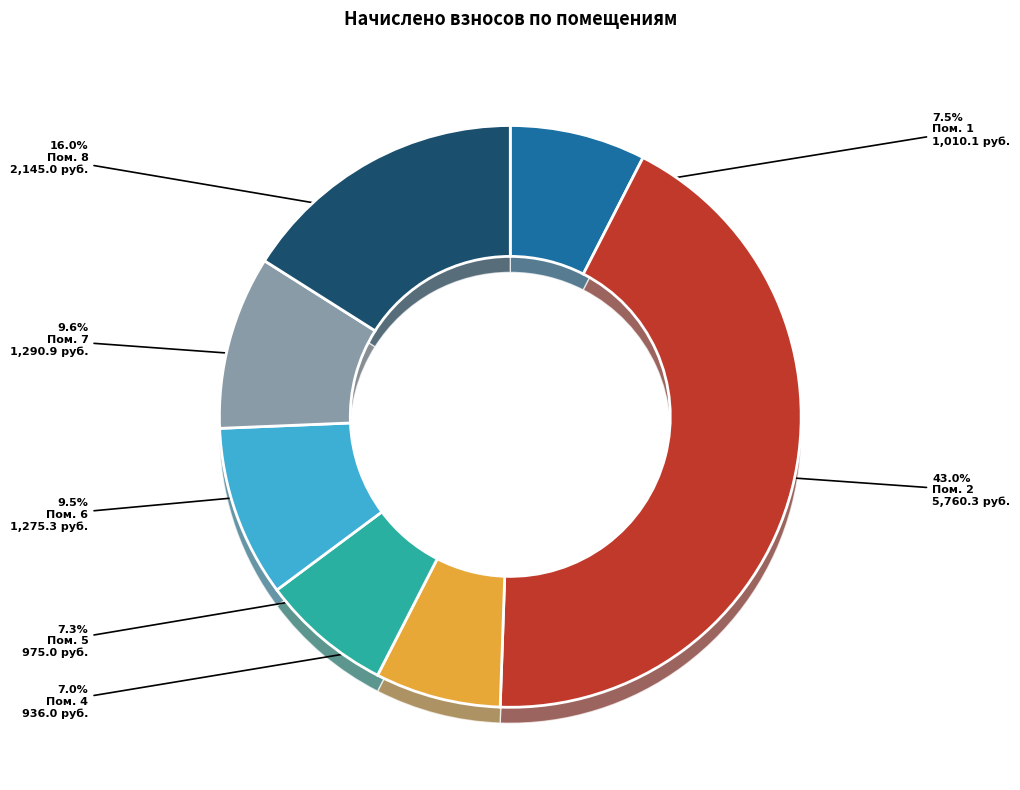

To the nearest percent, what is the average slice percentage?

14%